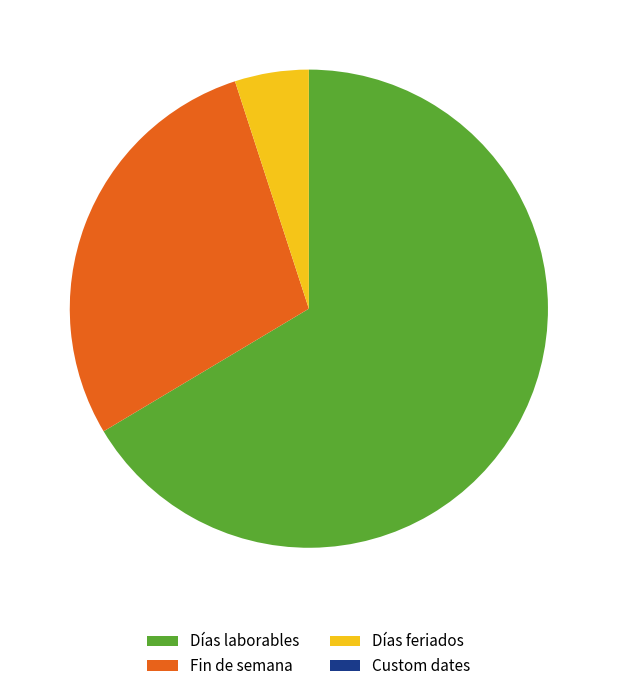

The Días feriados slice represents 5% of the pie. True or false?

True